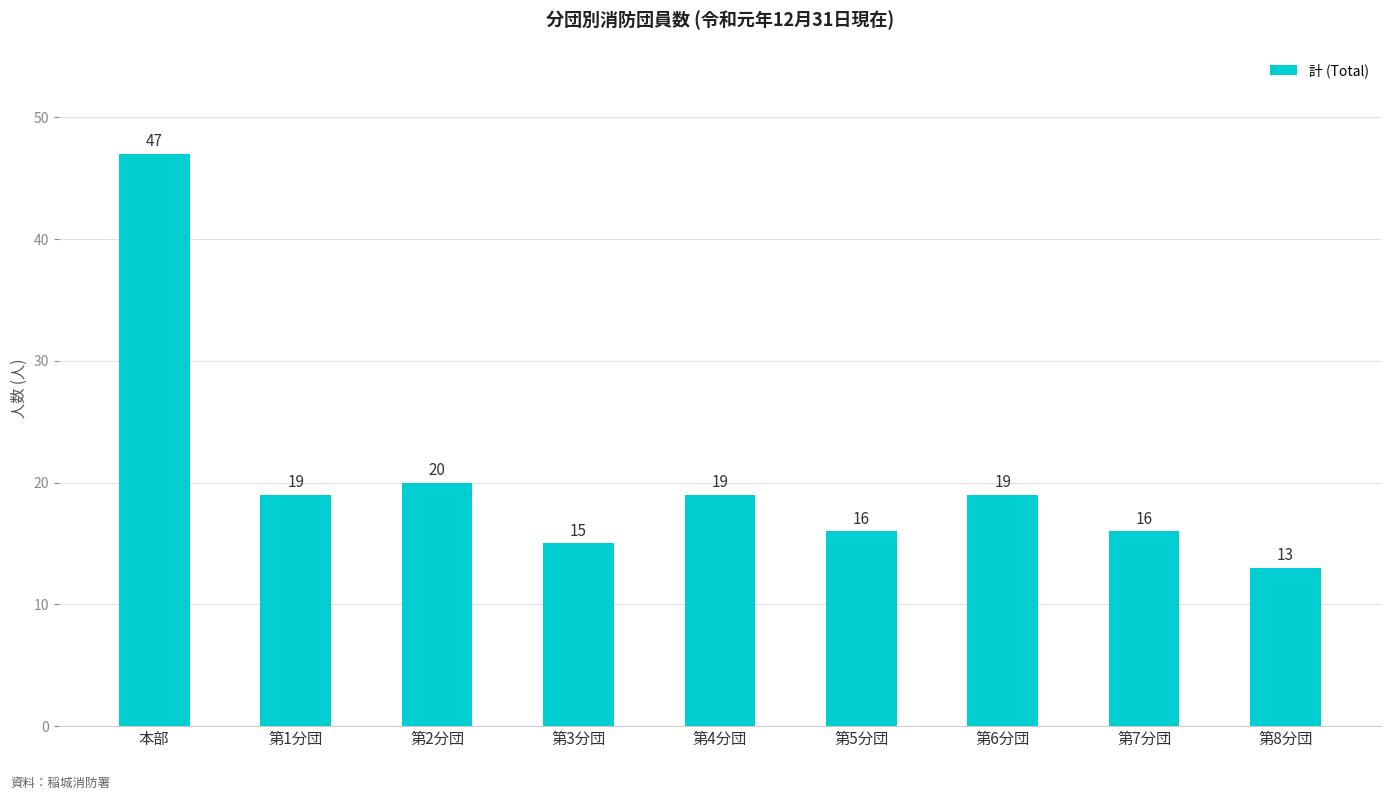

Are the bars horizontal?

No